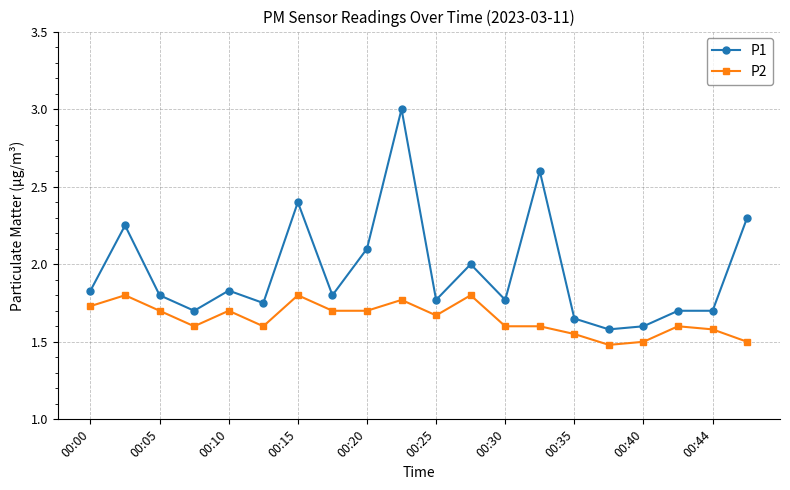

What is the sum of all P2 values?

33.0